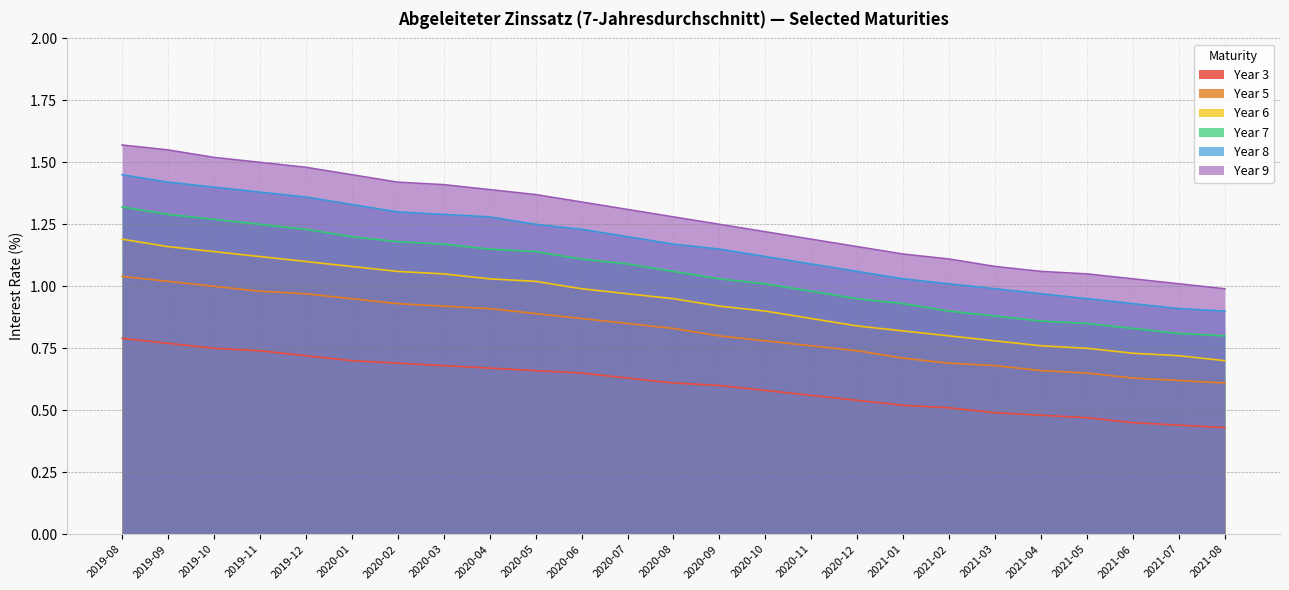

What is the sum of the Year 9 values at 2020-09 and 2019-08?

2.8